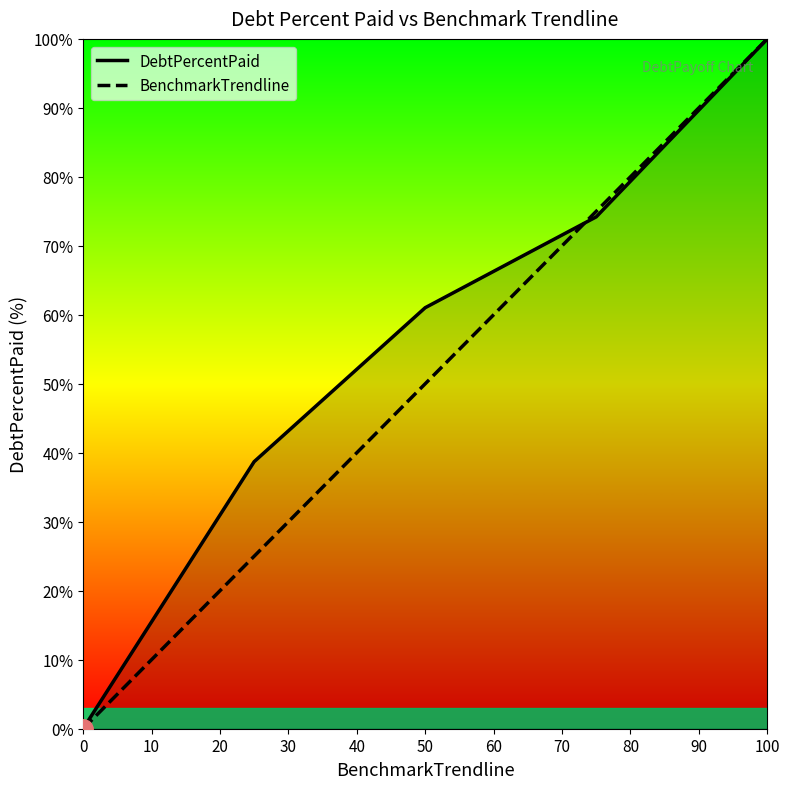

Which series has the largest total across all categories?

DebtPercentPaid